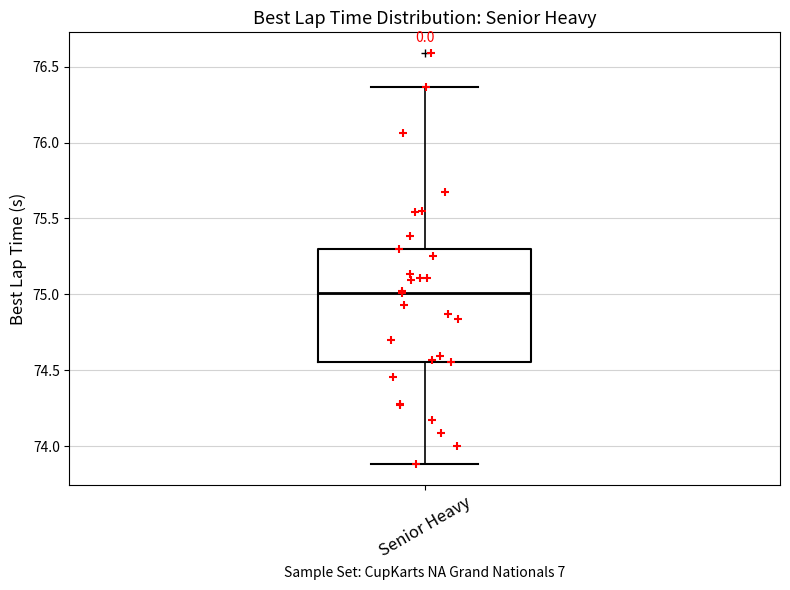

Transcribe this box plot: give where the median line is, the range the box spans, and where the two whiskers end, as read against the y-axis. The values are not printed on the chart, so give them approximately, as read against the axis.

median 75.00, box 74.55 to 75.30, whiskers 73.90 to 76.35